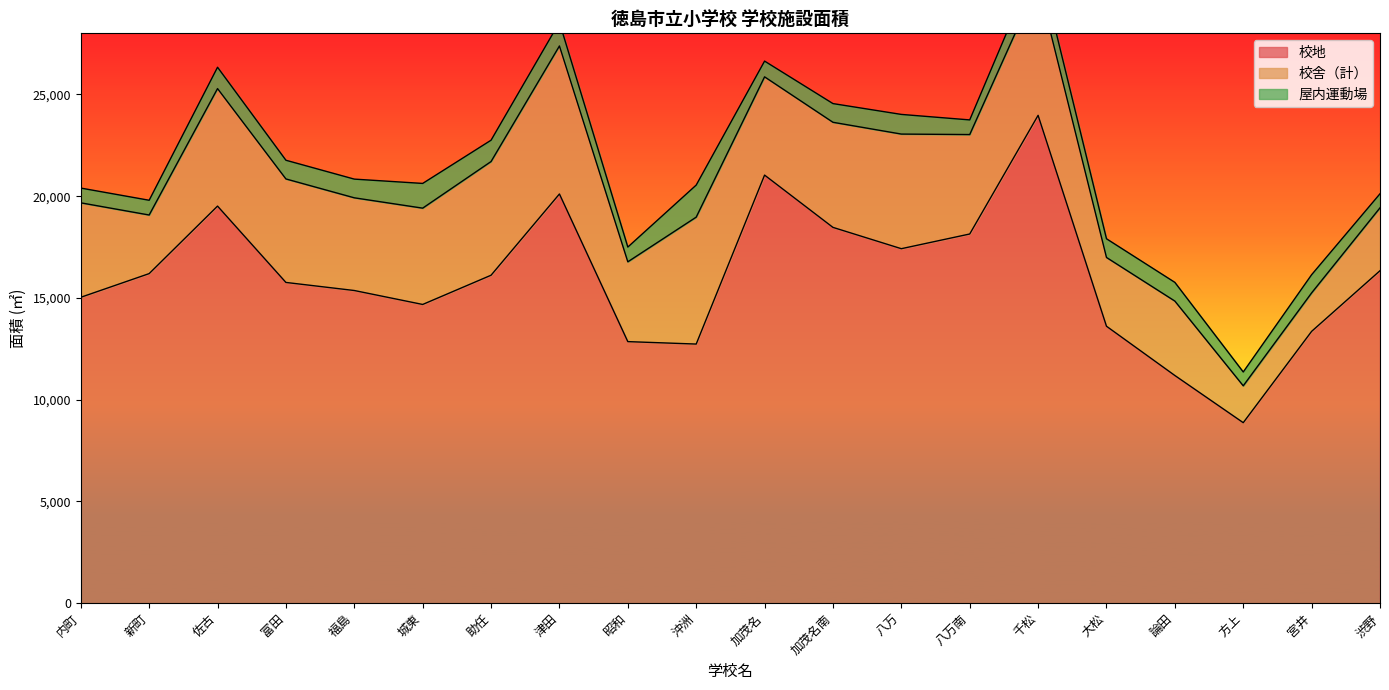

What is the approximate value of 校地 at 渋野?

16336